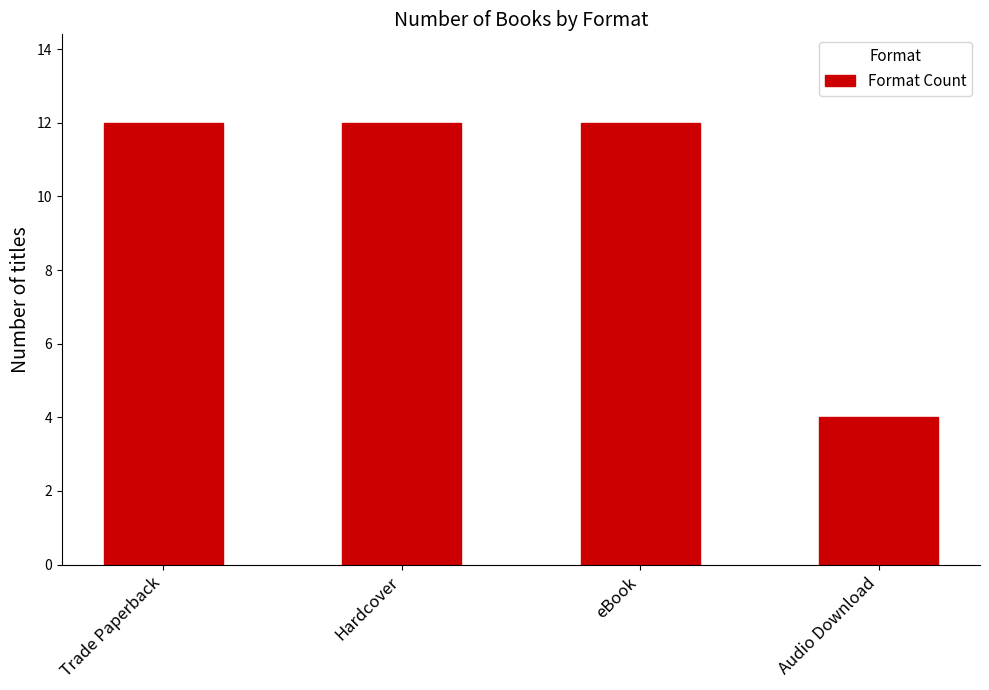

What is the approximate value at Hardcover?

12